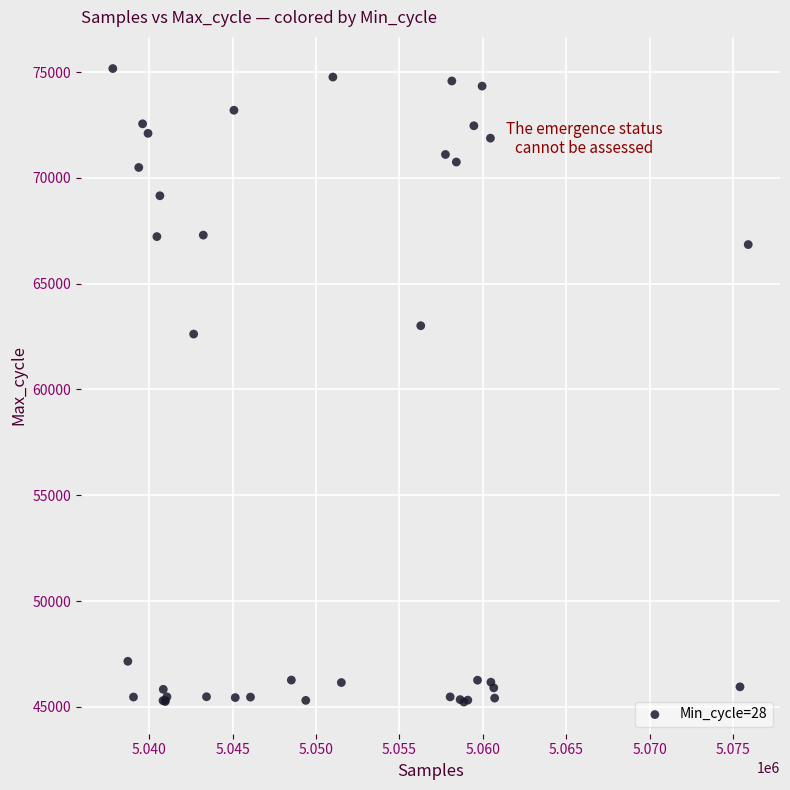

What Y value in the scatter plot is closest to 60197?

62619